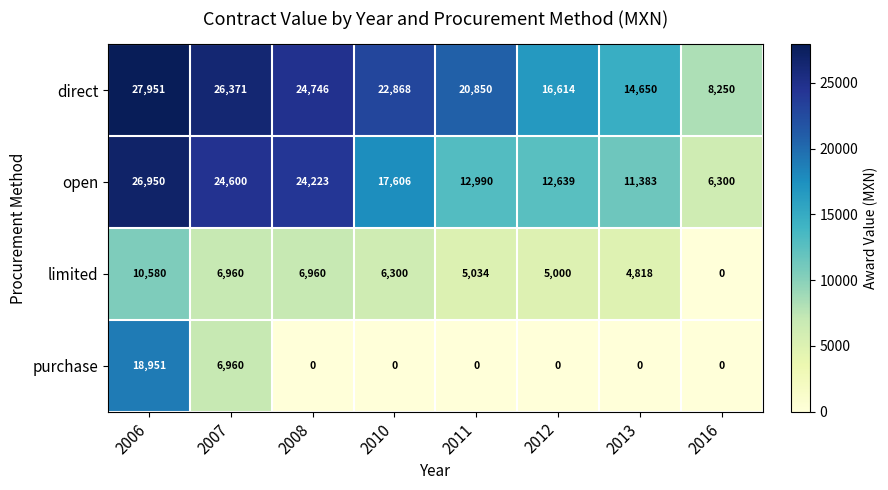

How many purchase values are between 0 and 6960?

7